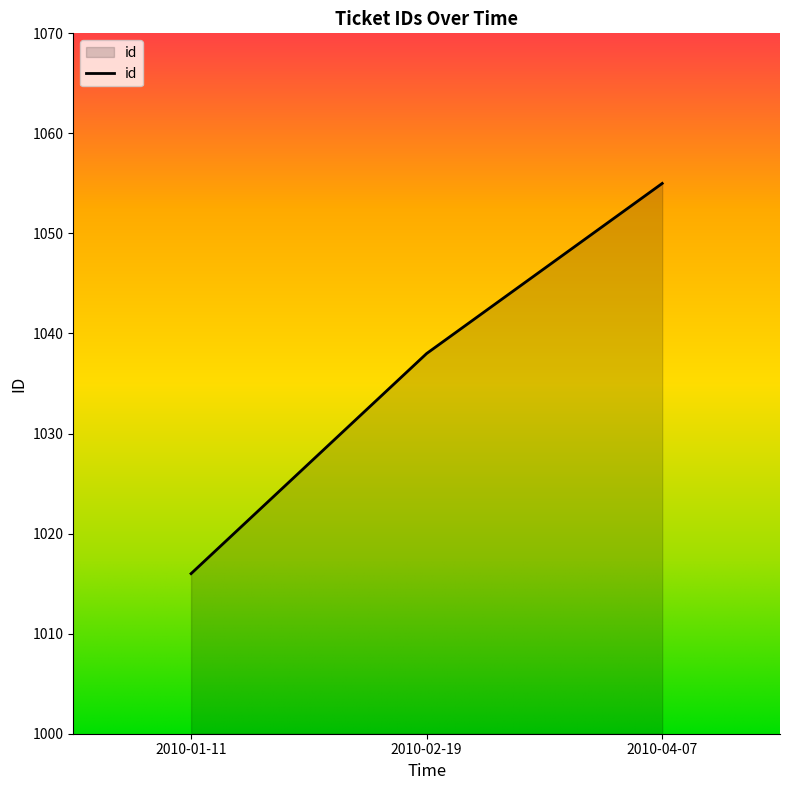

Rank the categories by value from highest to lowest.

2010-04-07, 2010-02-19, 2010-01-11